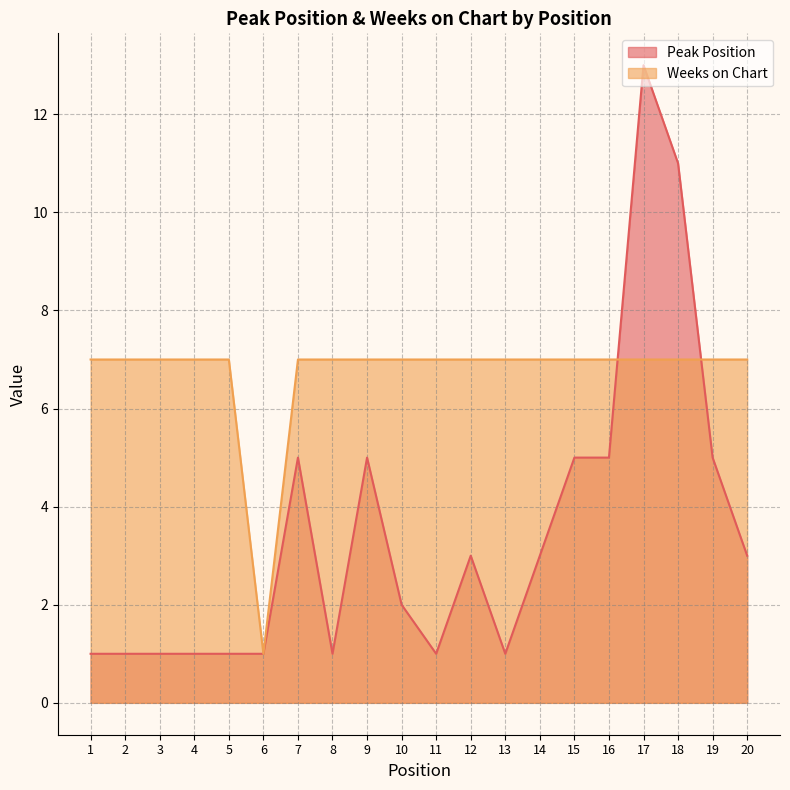

How many lines are shown in the chart?

2